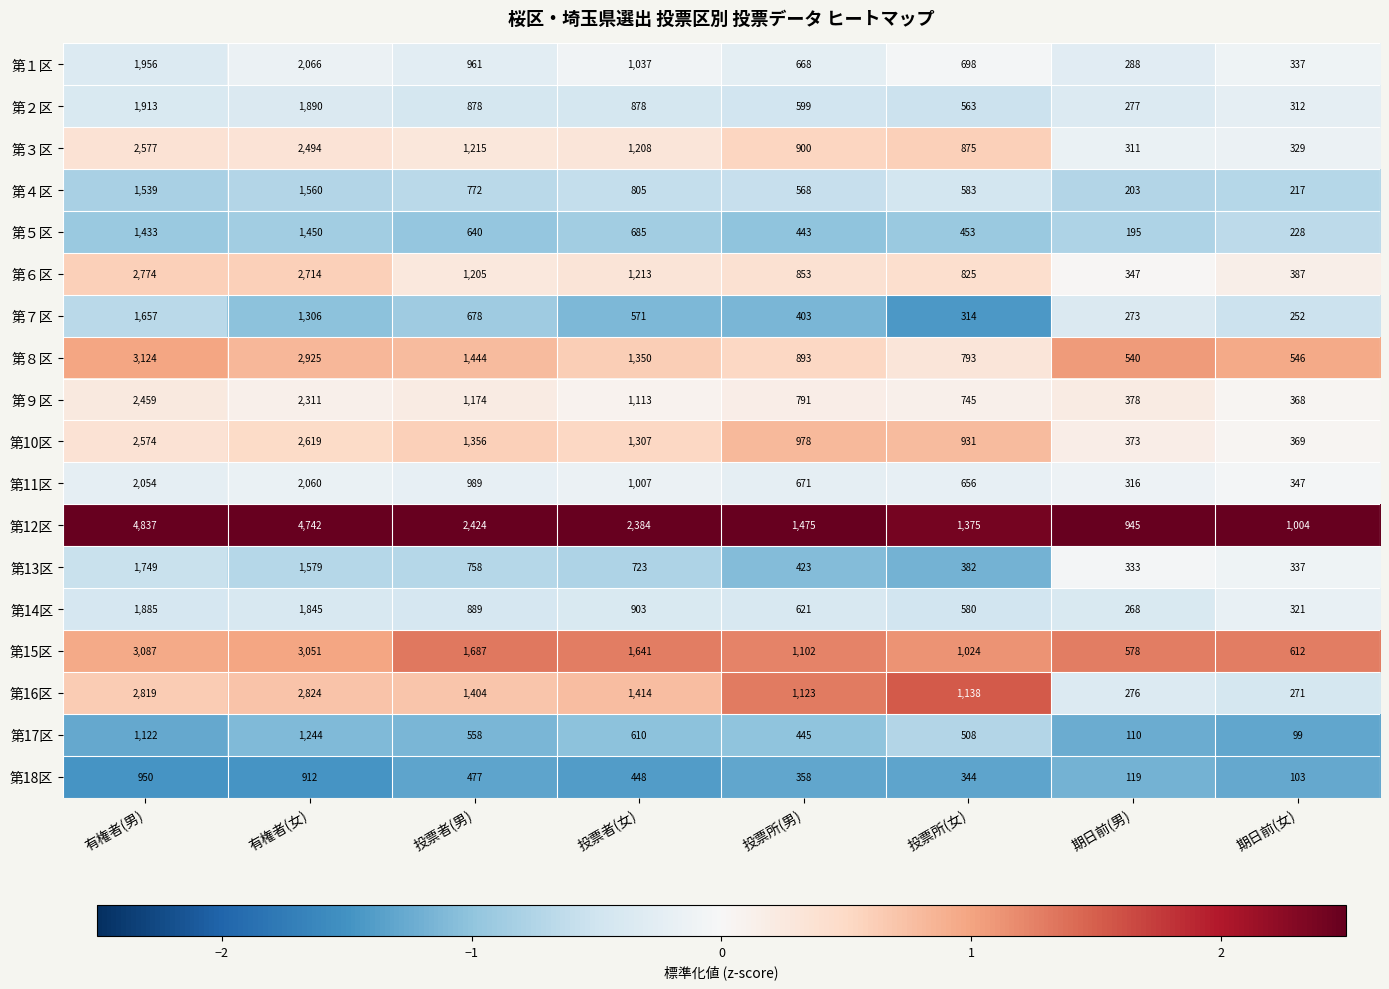

Between 有権者(女) and 期日前(女), which series saw the biggest shift?

第12区